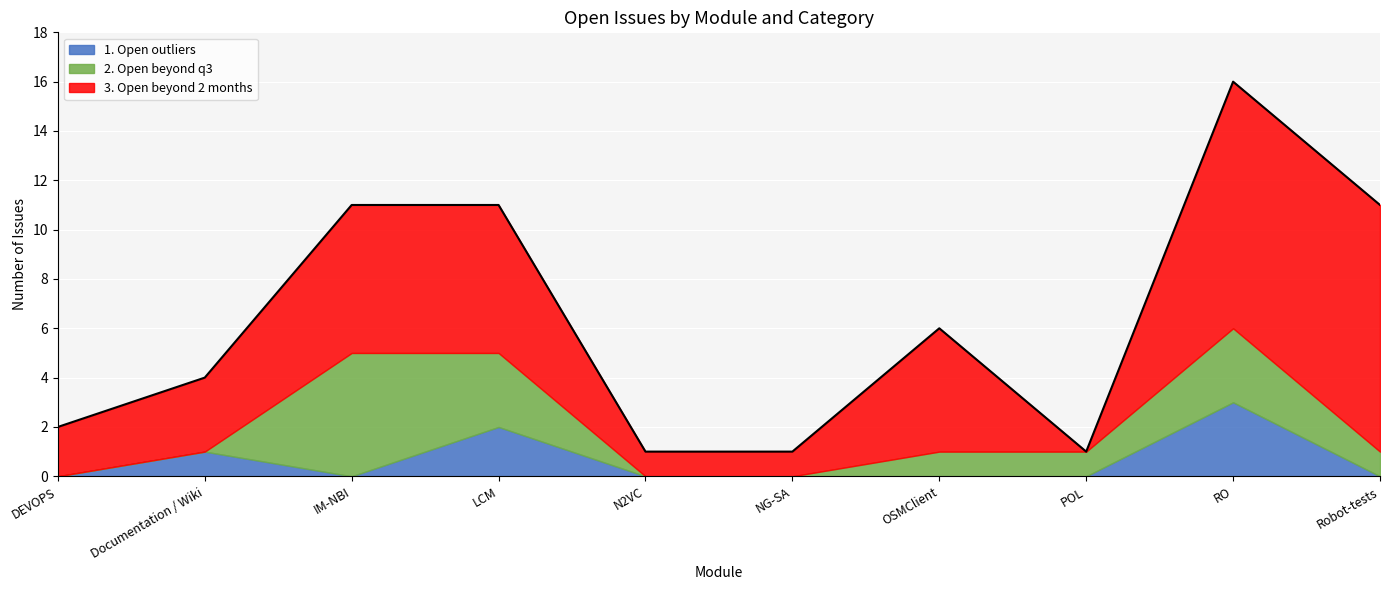

What are all the series names shown in the legend?

1. Open outliers, 2. Open beyond q3, 3. Open beyond 2 months